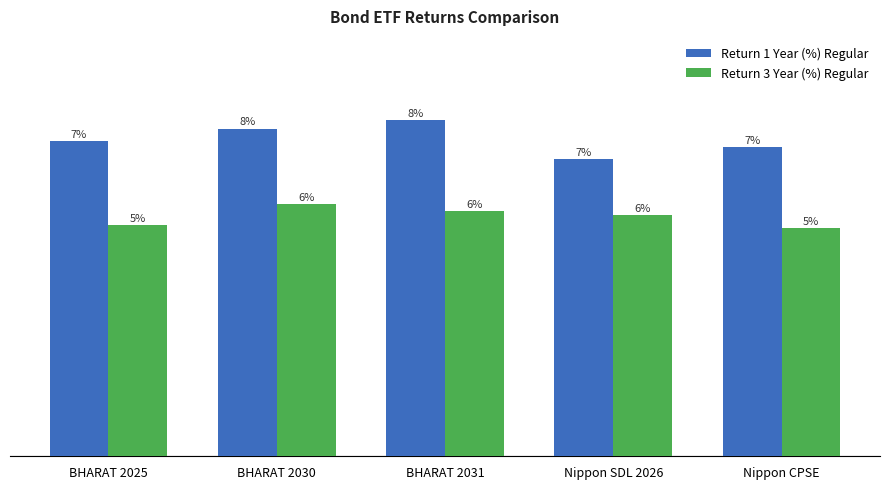

Reading left to right, extract all data points from this chart.

Return 1 Year (%) Regular: 7.3	7.6	7.8	6.9	7.2
Return 3 Year (%) Regular: 5.4	5.9	5.7	5.6	5.3